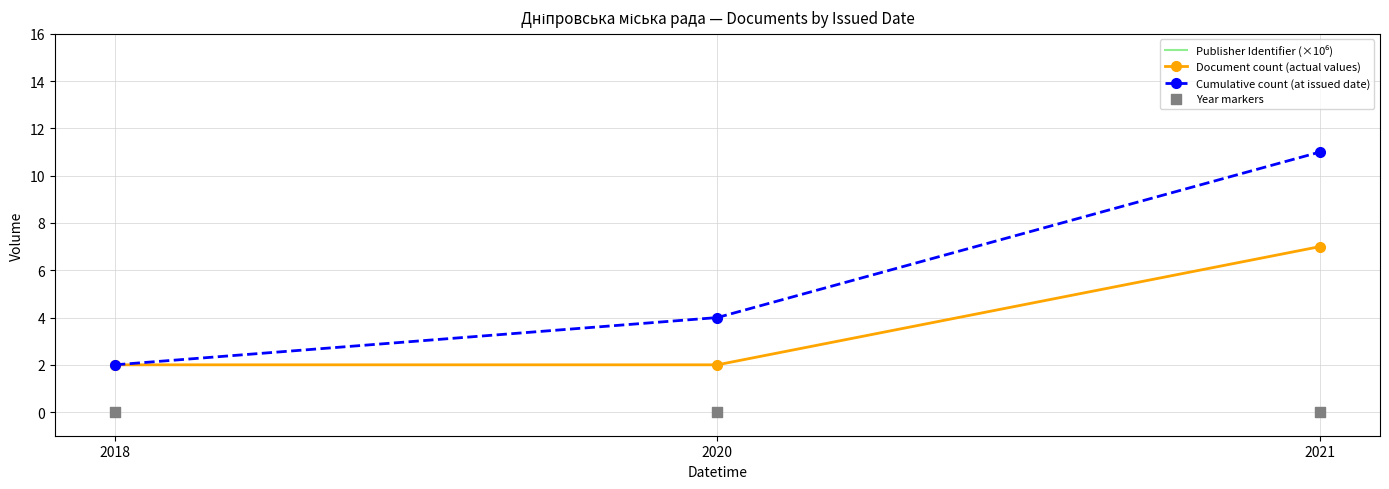

Which series has the widest spread of Y values?

Cumulative count (at issued date)